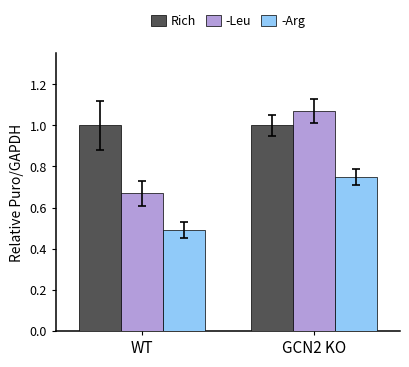

At which label does -Arg reach its minimum?

WT